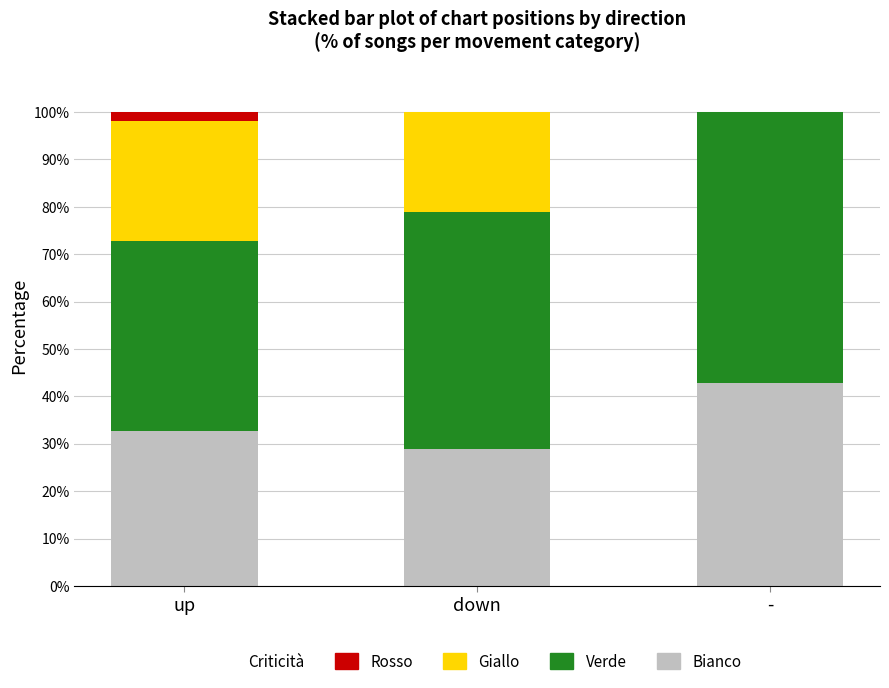

The Bianco series shows 42.9 at -. True or false?

True